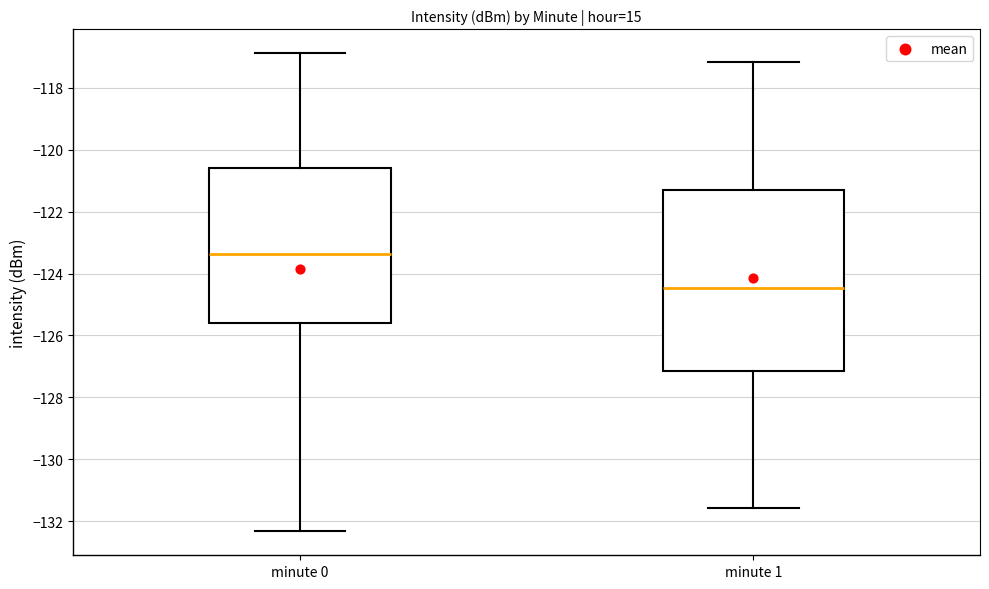

Where does the median line of the box for minute 0 sit on the y-axis? The values are not printed on the chart, so give them approximately, as read against the axis.

-123.4